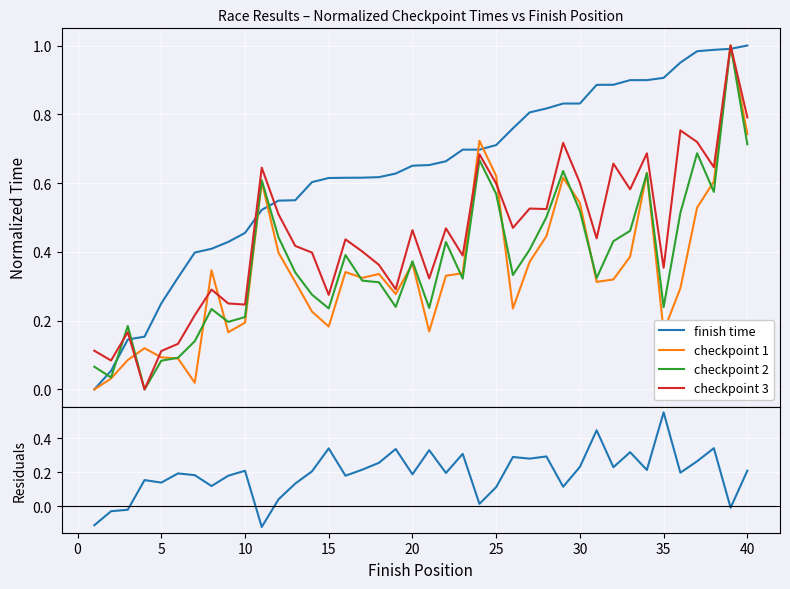

What is the difference between the maximum and minimum values in the checkpoint 2 series?

1.0